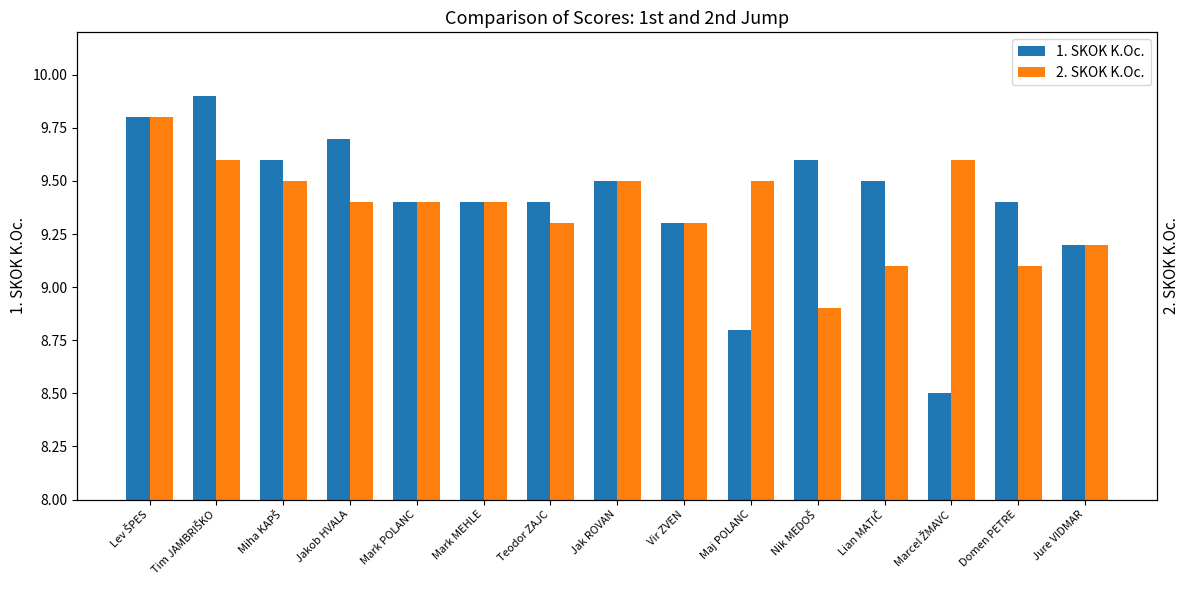

What is the highest value of the 1. SKOK K.Oc. series?

9.9